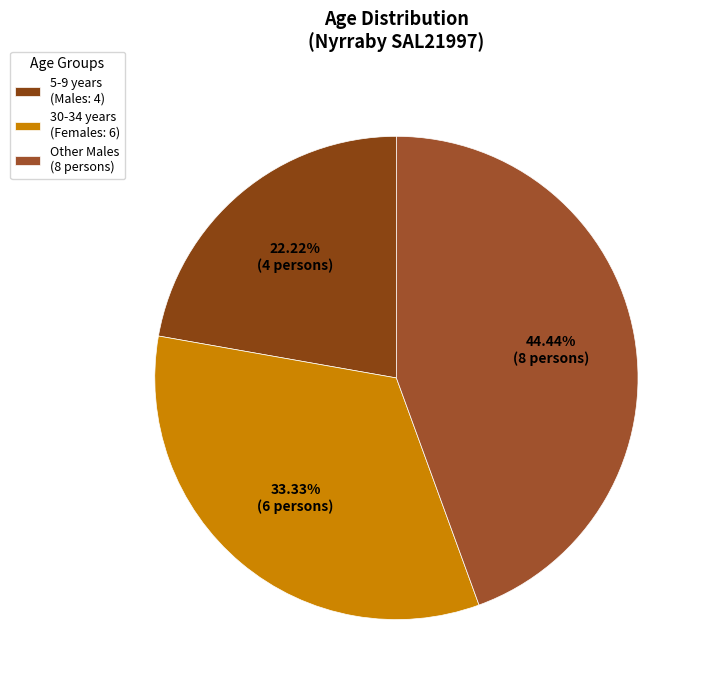

Rank the categories by value from lowest to highest.

5-9 years (Males: 4), 30-34 years (Females: 6), Other Males (8 persons)